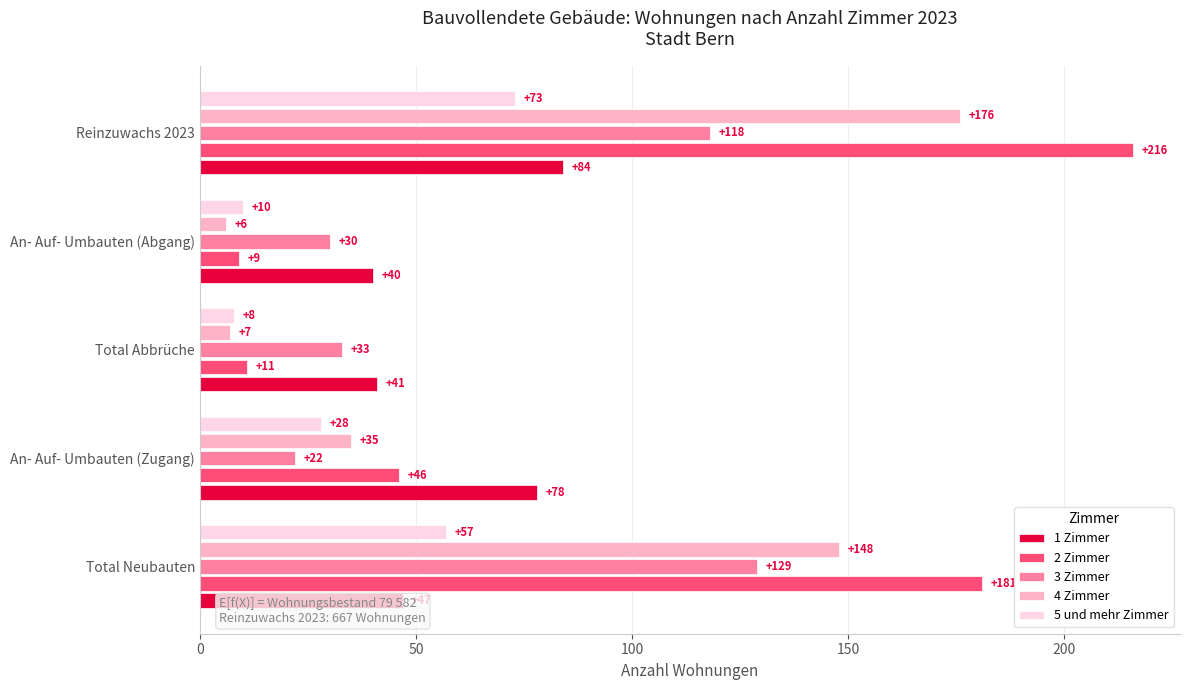

What is the sum of all 5 und mehr Zimmer values?

176